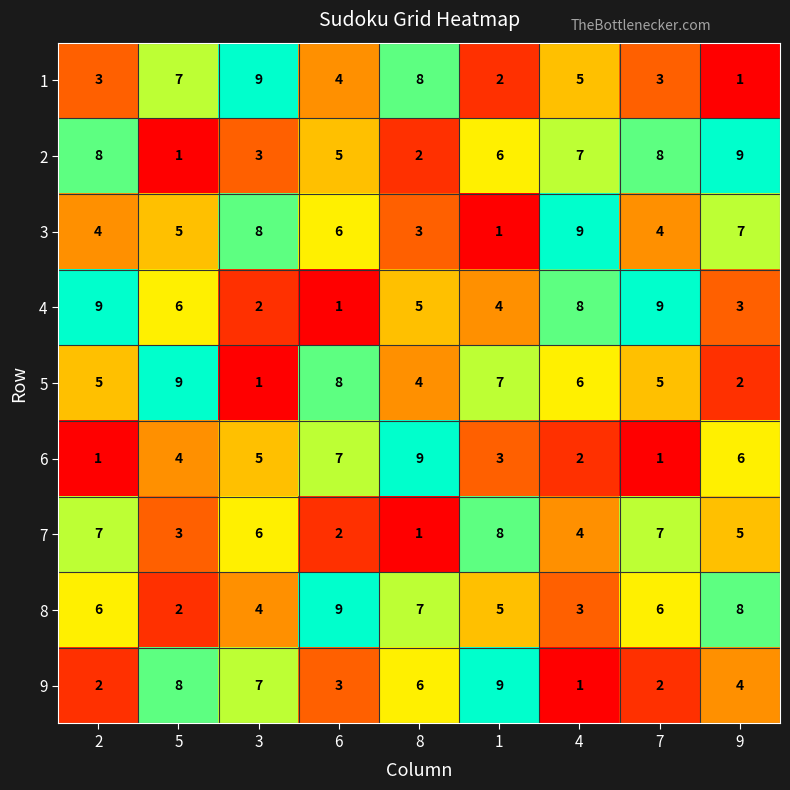

What is the spread (max minus min) of values at 6?

8